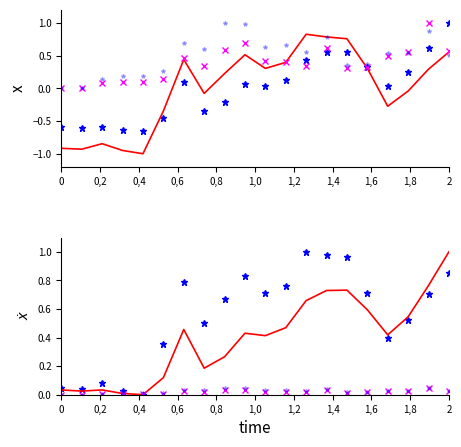

Is it true that Sehb. gesamt (Mio.) equals 0.4 at 1,6?

False